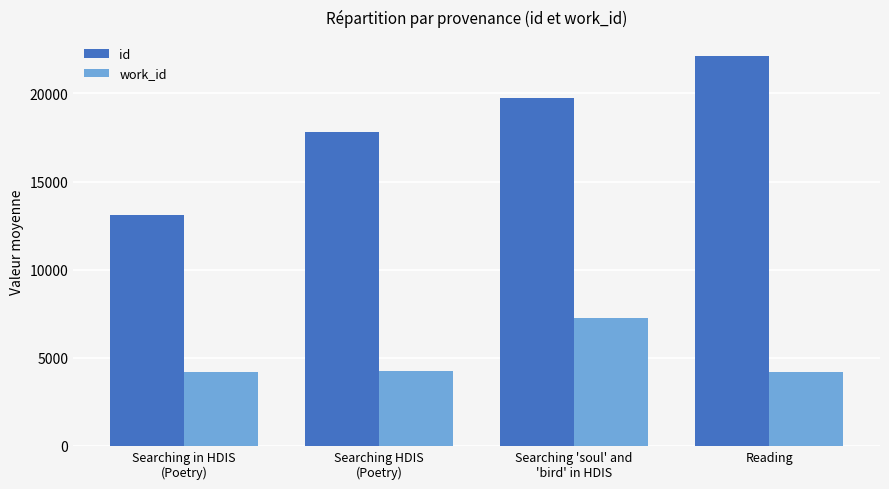

The value of id at Searching 'soul' and
'bird' in HDIS is 19725.0. True or false?

True